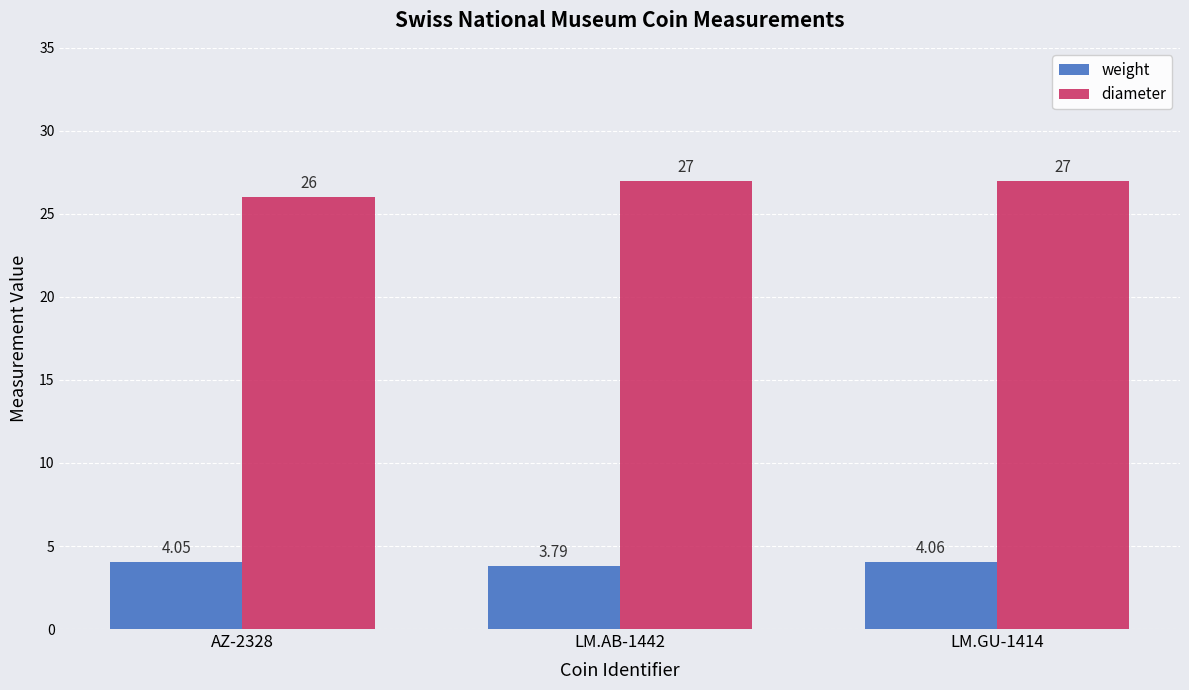

True or false: diameter has a value of 26.0 at AZ-2328.

True